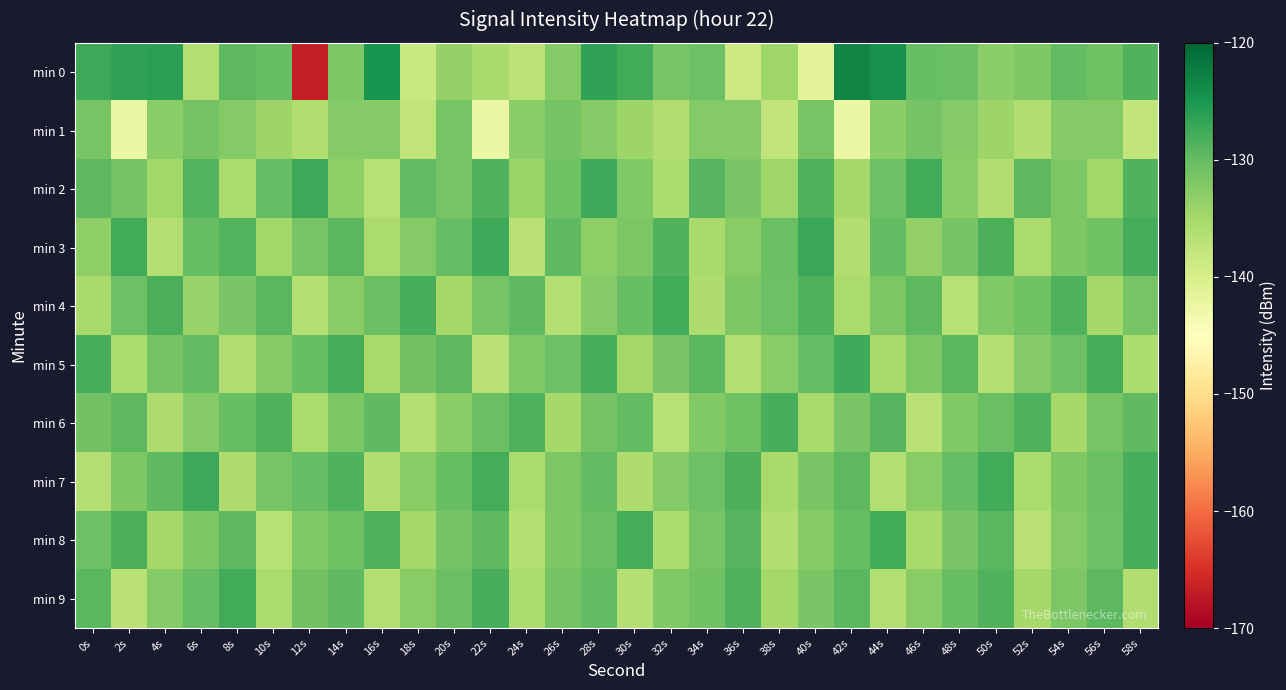

Which series has the largest range (max minus min)?

min 0